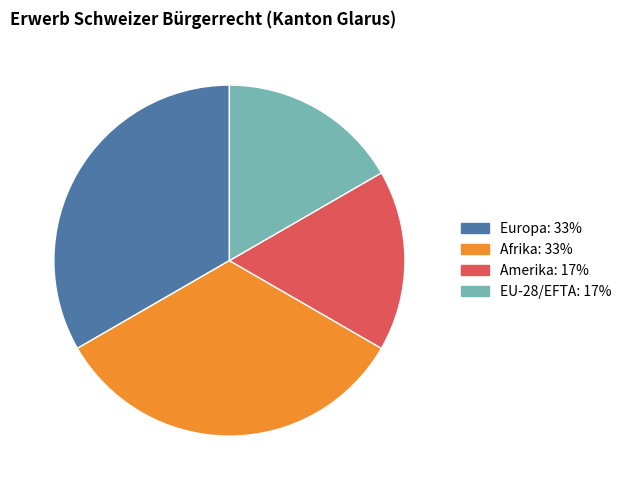

True or false: EU-28/EFTA accounts for 8% of the total.

False